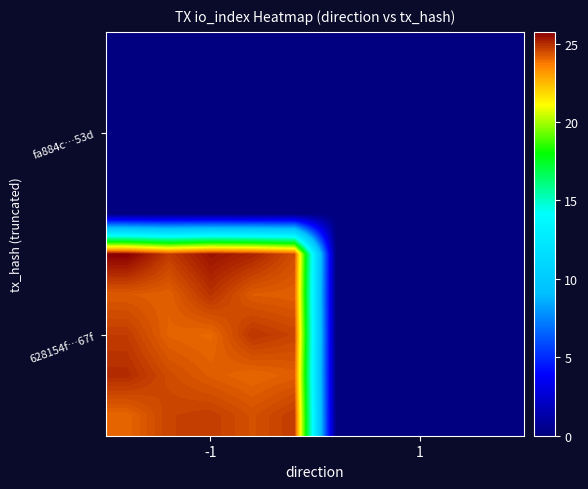

At how many categories does at least one series exceed 22?

5